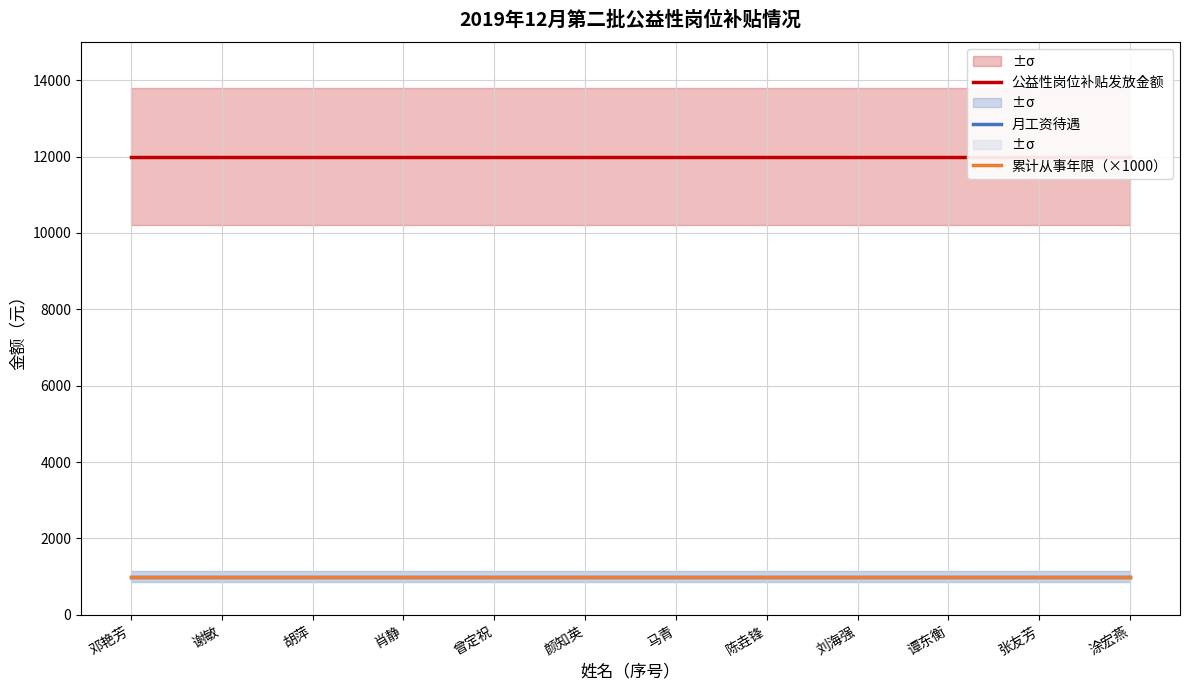

True or false: 公益性岗位补贴发放金额 and 月工资待遇 intersect in this chart.

False